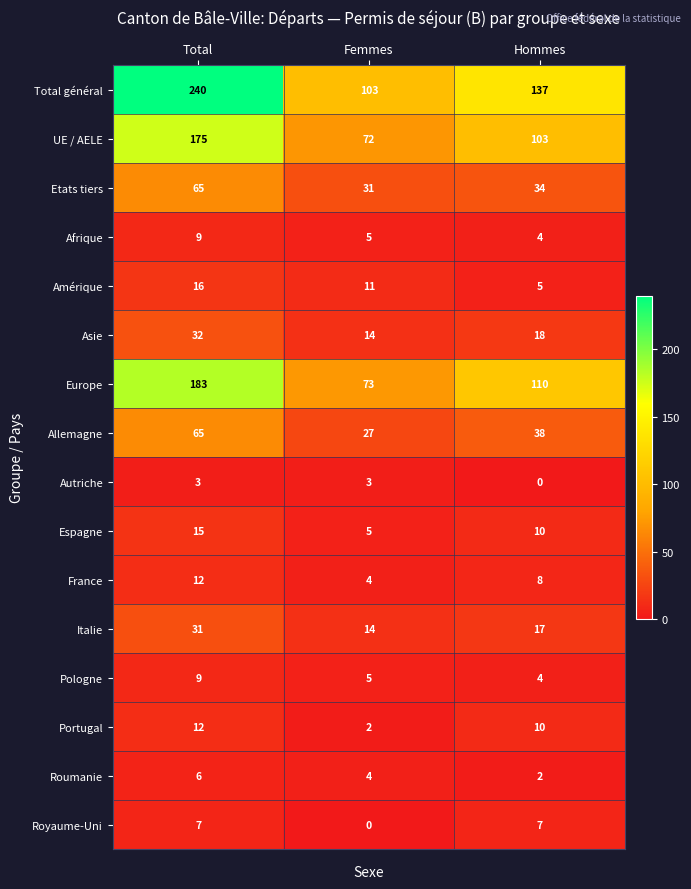

The value of Asie at Hommes is 18. True or false?

True